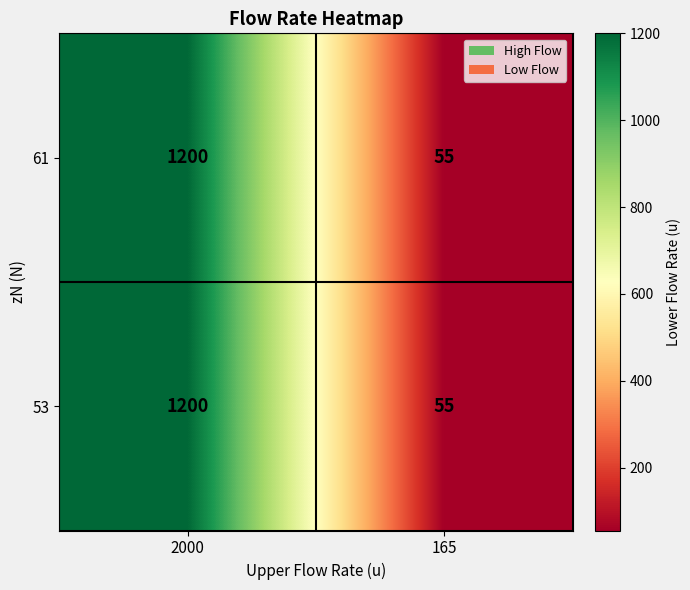

The 61 series shows 31 at 165. True or false?

False